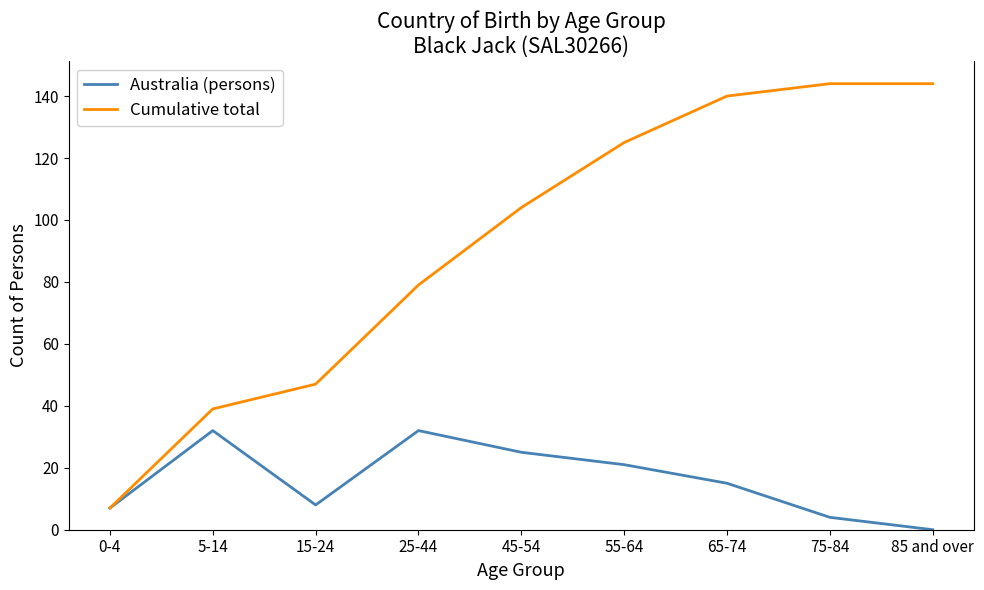

True or false: Australia (persons) has a value of 0 at 85 and over.

True